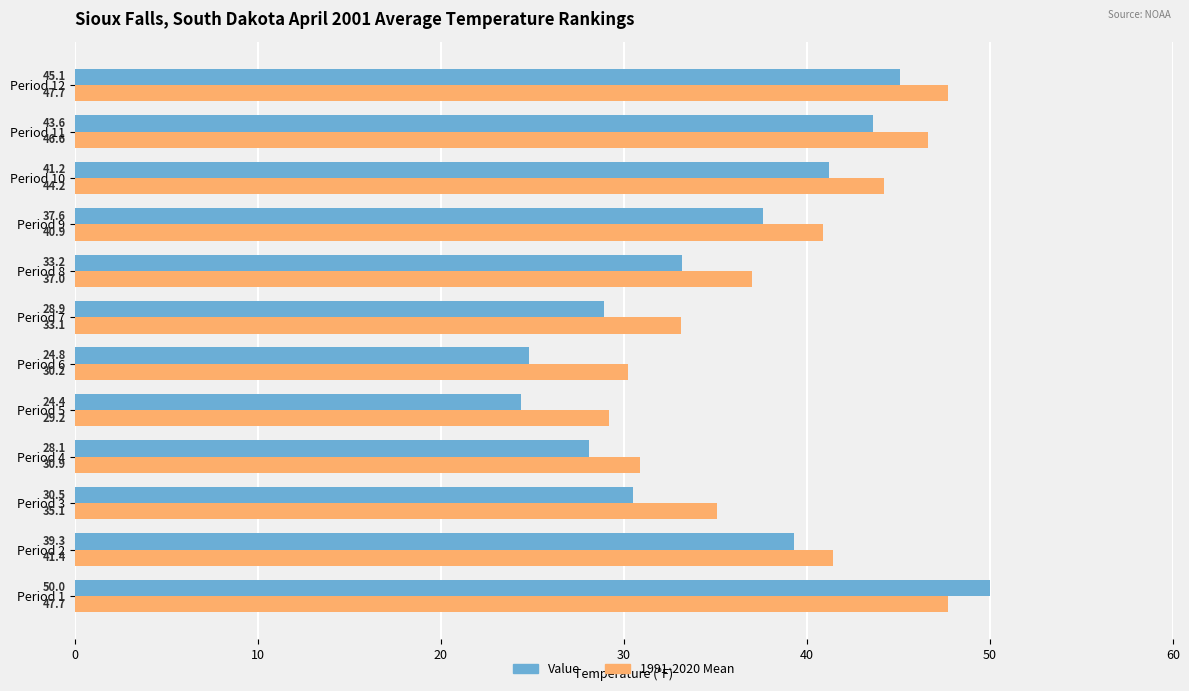

Count the number of data series in this chart.

2